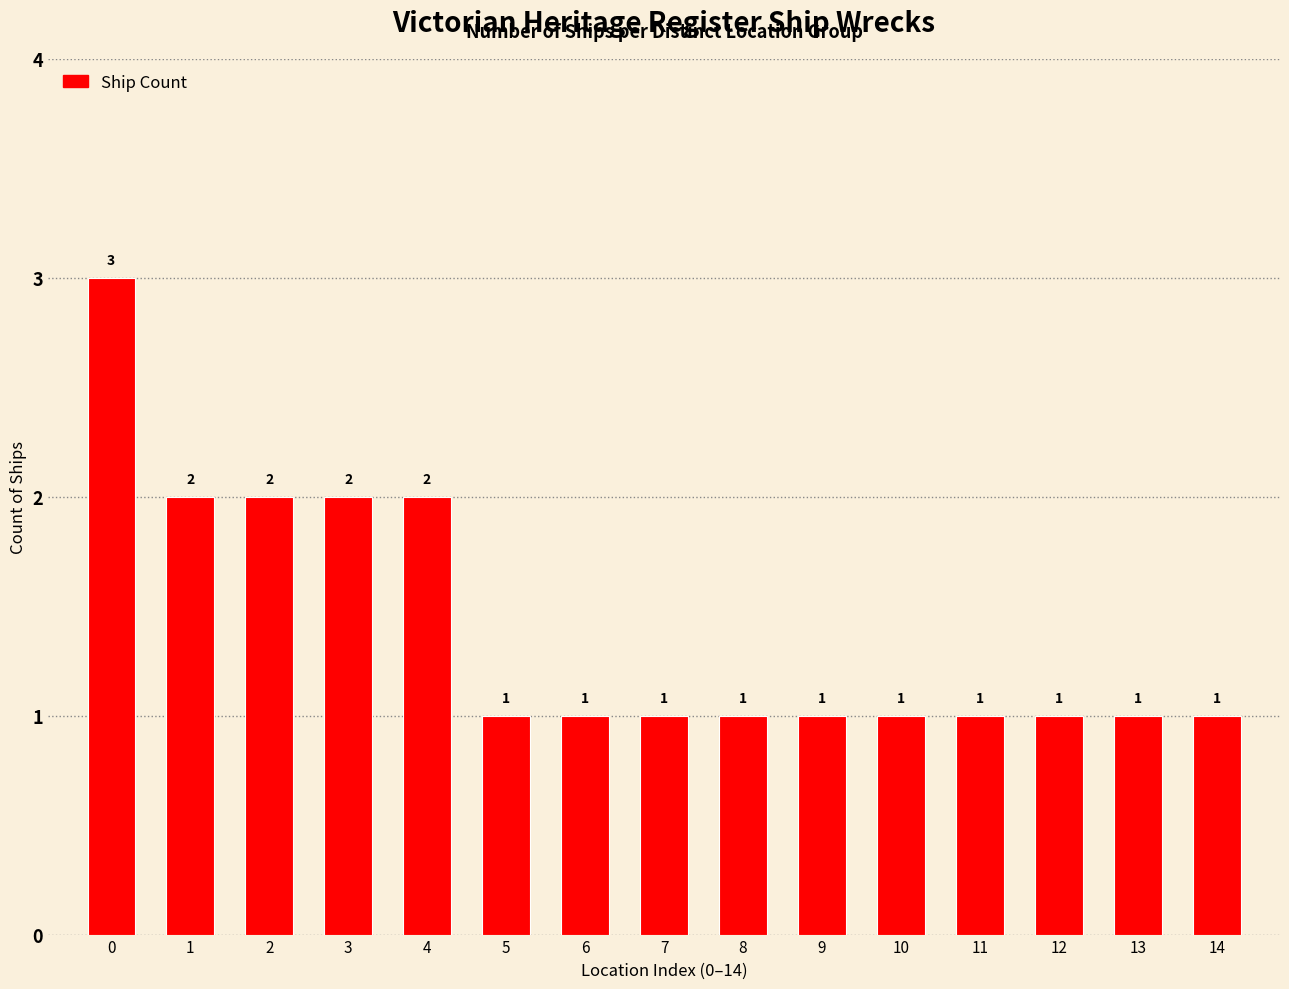

What is the ratio of the value at 12 to the value at 8?

1.0